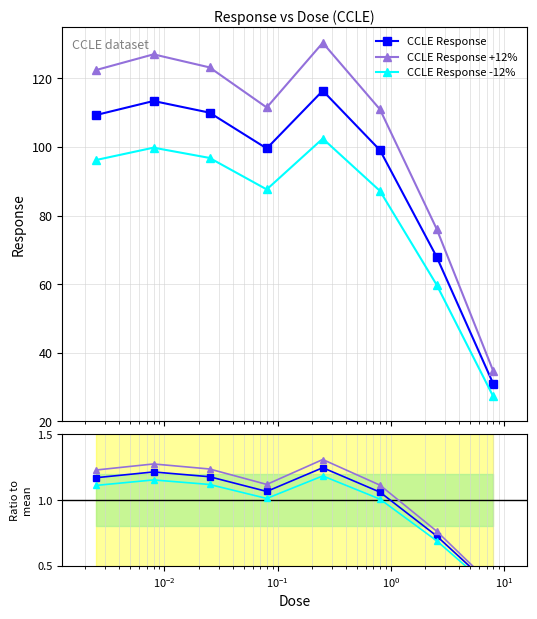

True or false: CCLE Response has more than 1 interior local peaks.

True